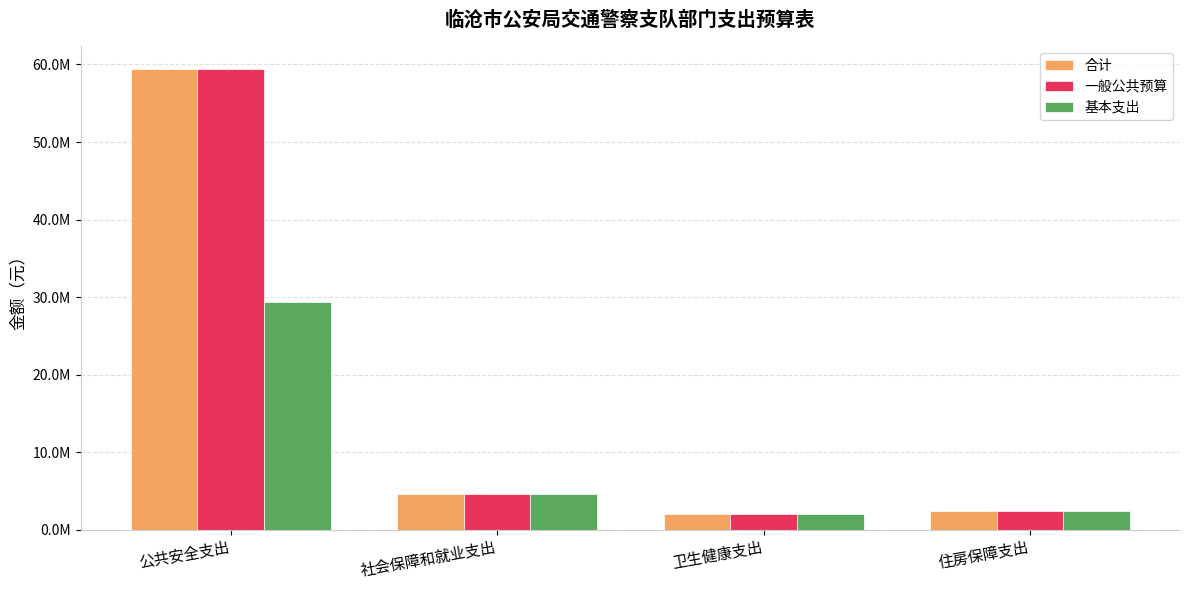

What are all the series names shown in the legend?

合计, 一般公共预算, 基本支出